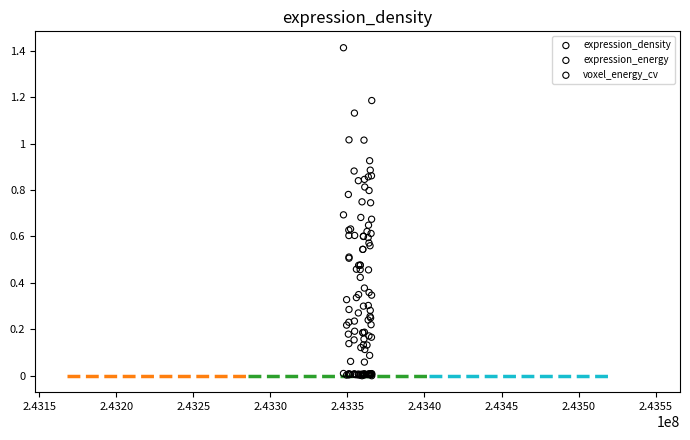

Which series contains the highest Y value?

expression_energy